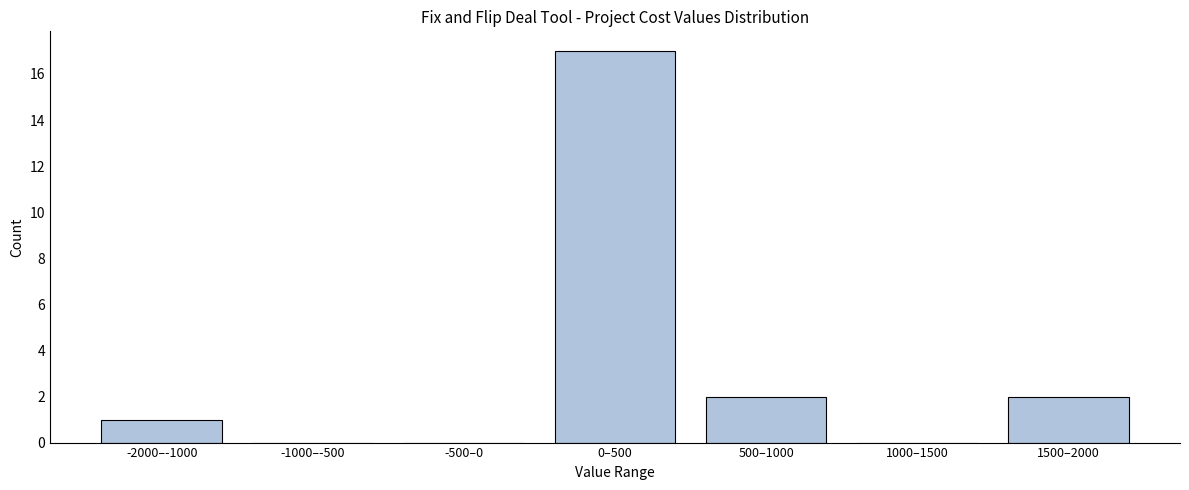

Reading right to left, what are all the values shown in this chart?

1500–2000=2	1000–1500=0	500–1000=2	0–500=17	-500–0=0	-1000–-500=0	-2000–-1000=1